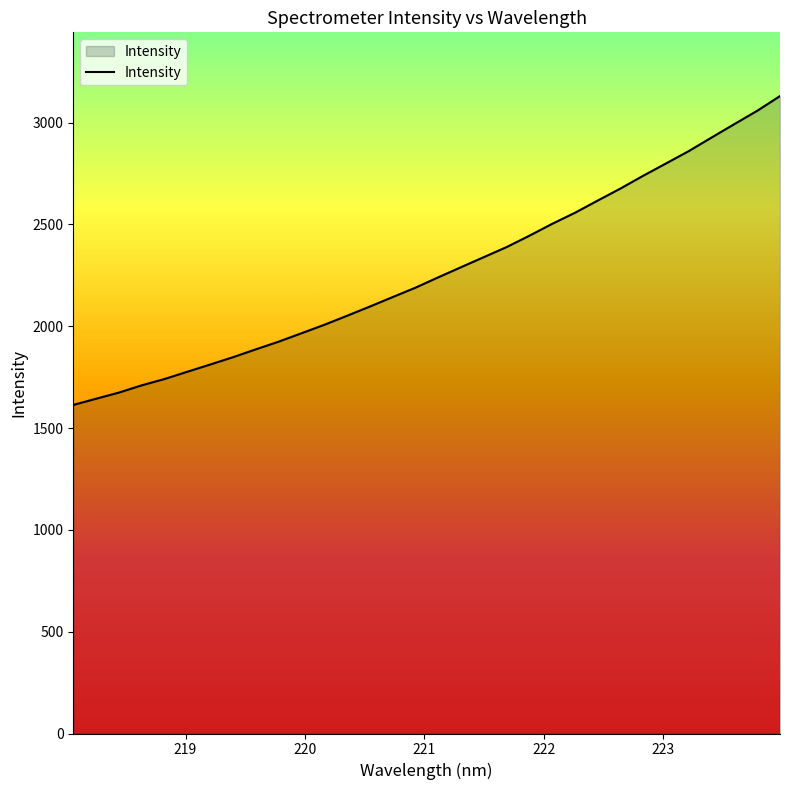

What is the difference between the maximum and minimum values?

1516.5